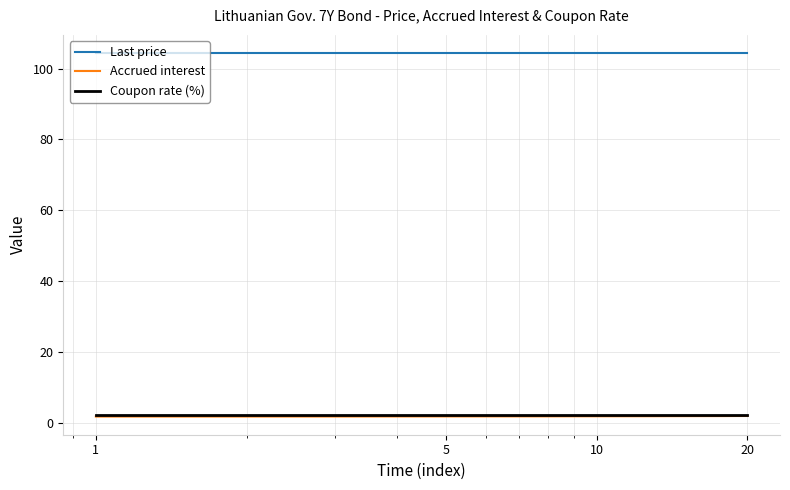

True or false: Last price and Coupon rate (%) intersect in this chart.

False